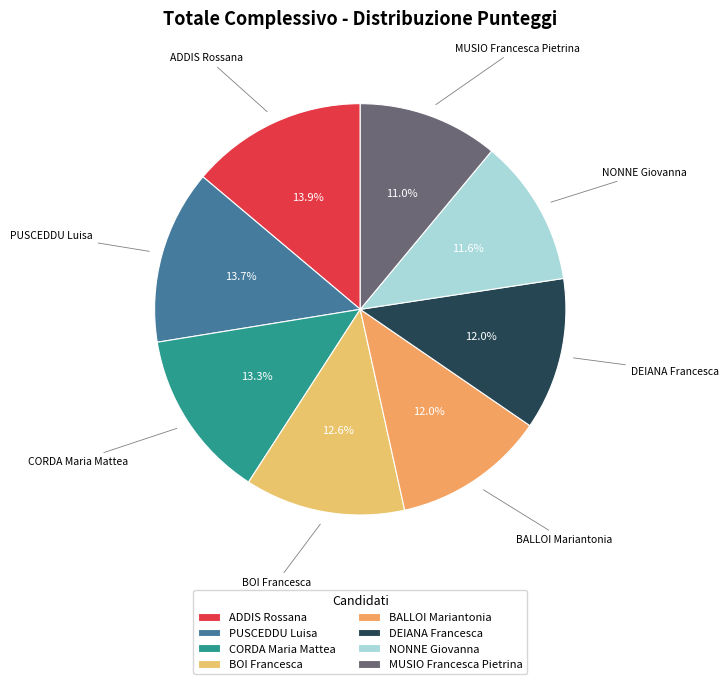

How many slices are in this pie chart?

8